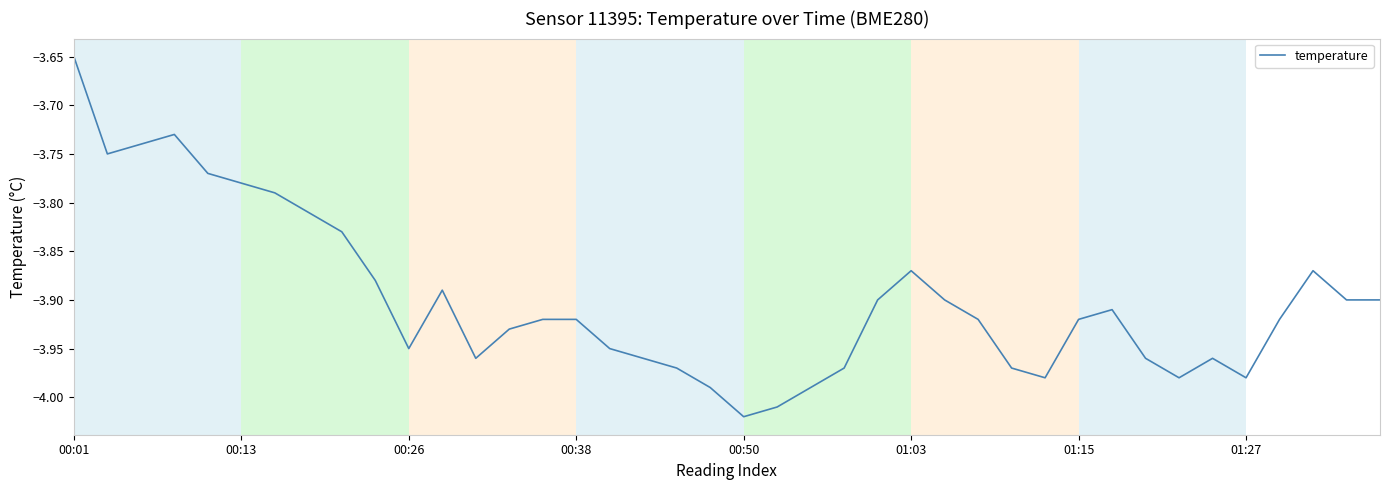

What is the difference between the maximum and minimum values?

0.4